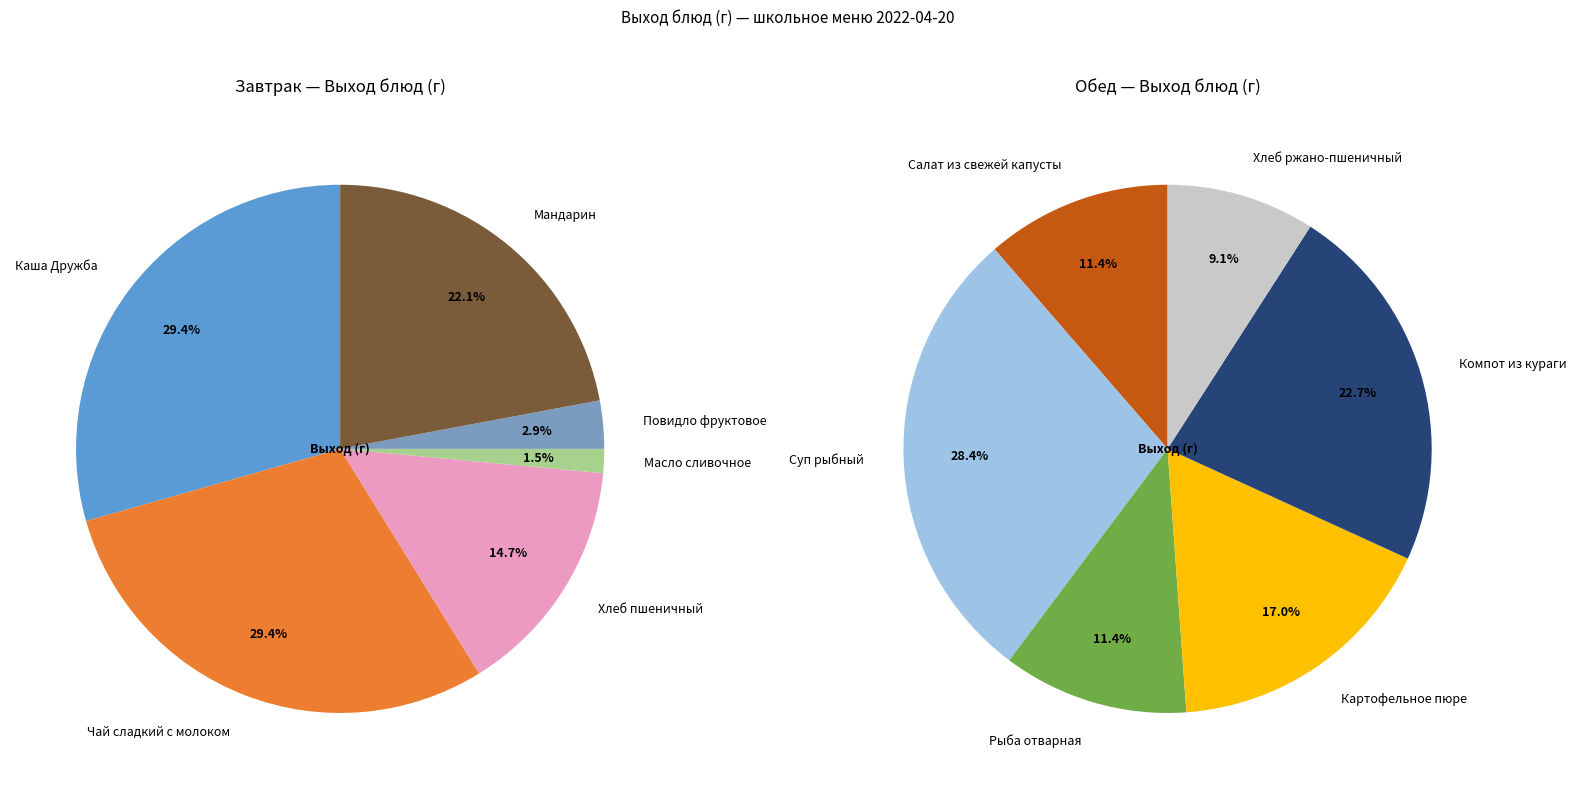

Count the number of slices in the pie.

12